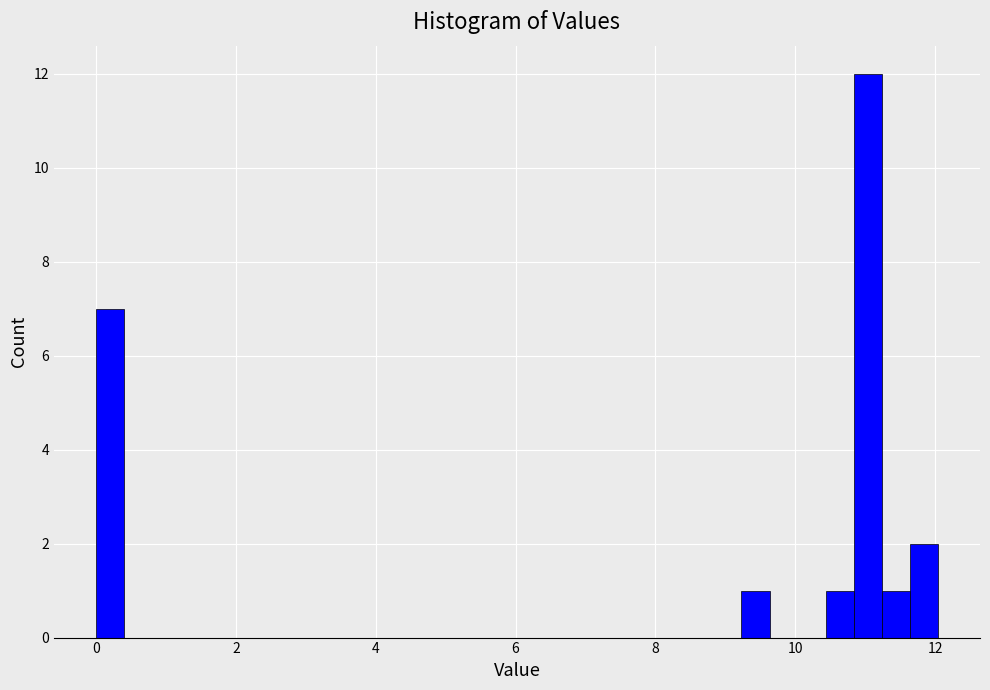

Around what value on the x-axis is the tallest bar? Give the approximate position of its centre, as read against the axis.

11.0